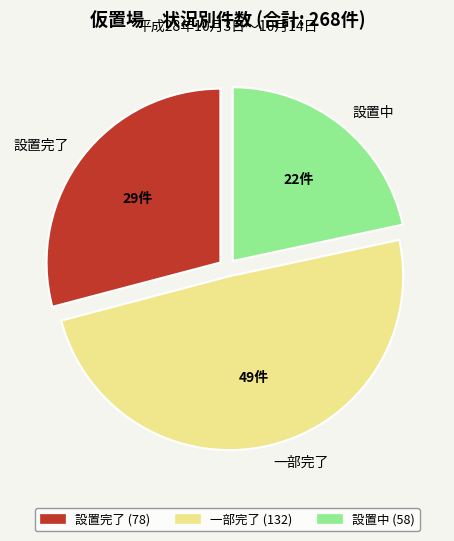

Is there any slice that represents more than half of the pie?

No